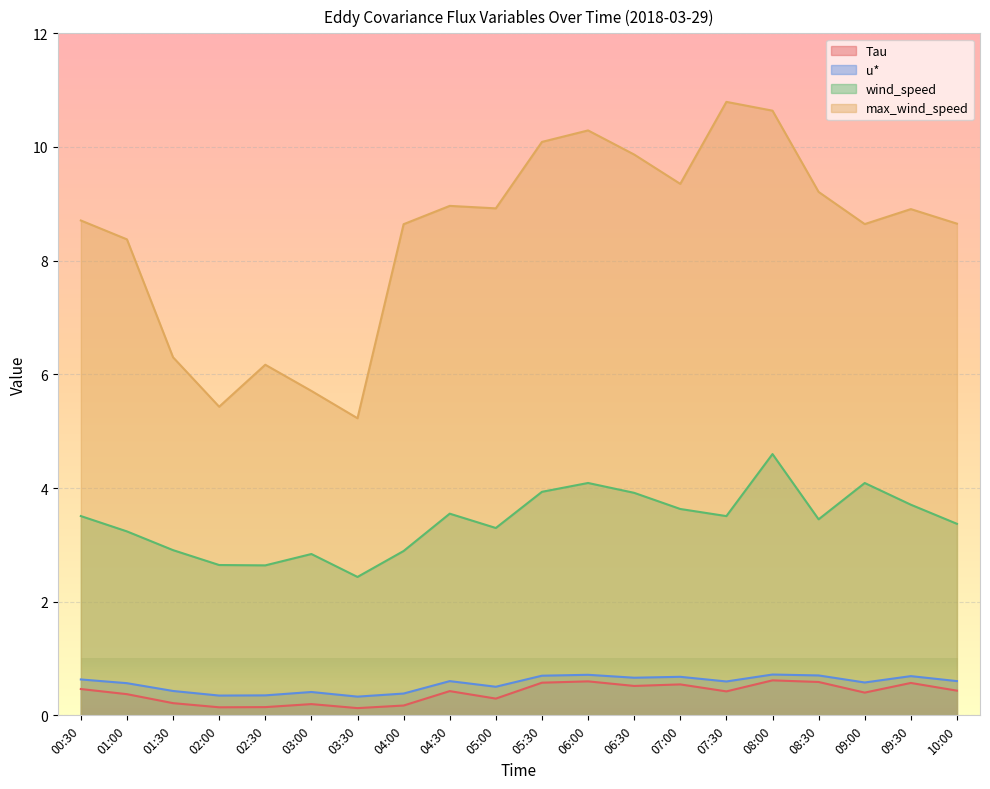

Is it true that wind_speed equals 3.9 at 05:30?

True